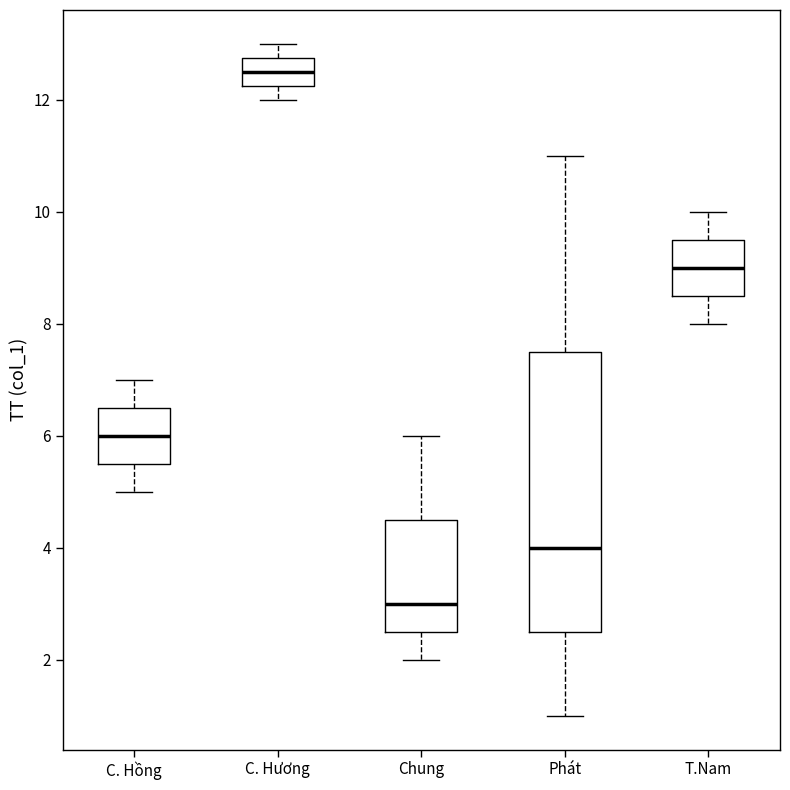

Which box's median line is the lowest?

Chung